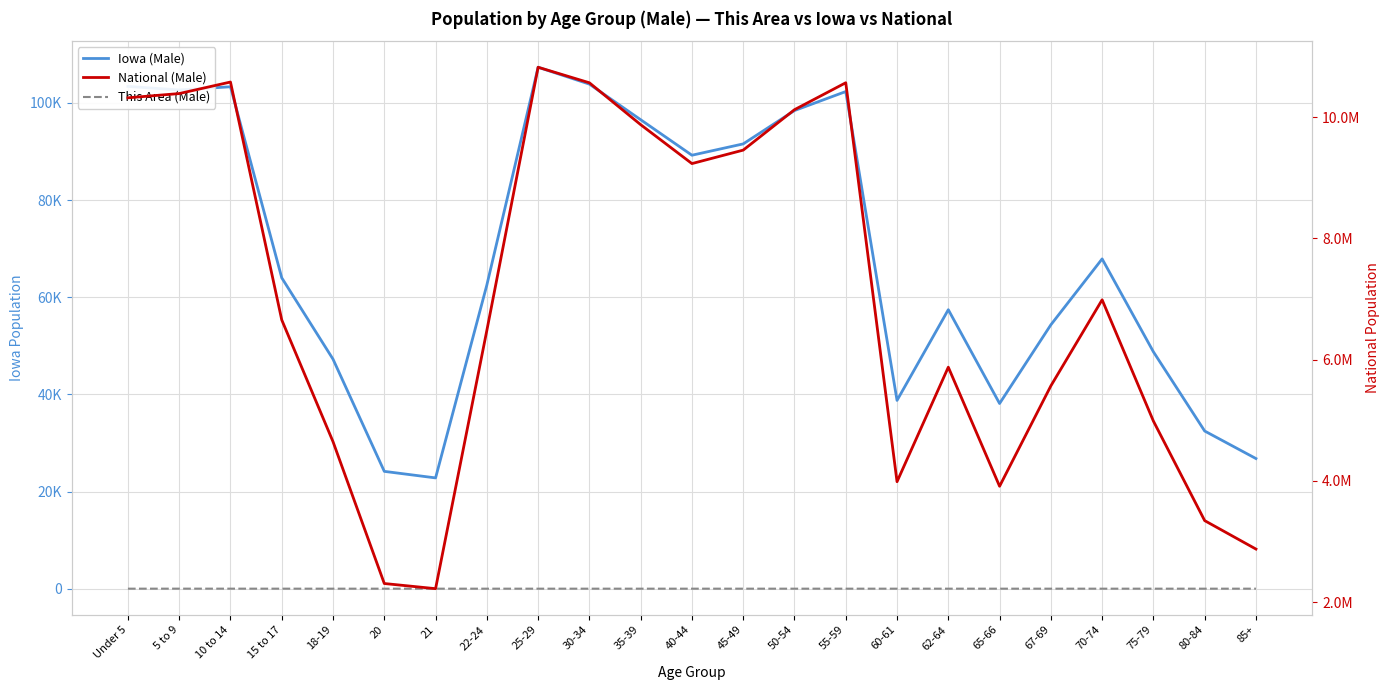

What is the difference between the maximum and minimum values in the Iowa (Male) series?

84540